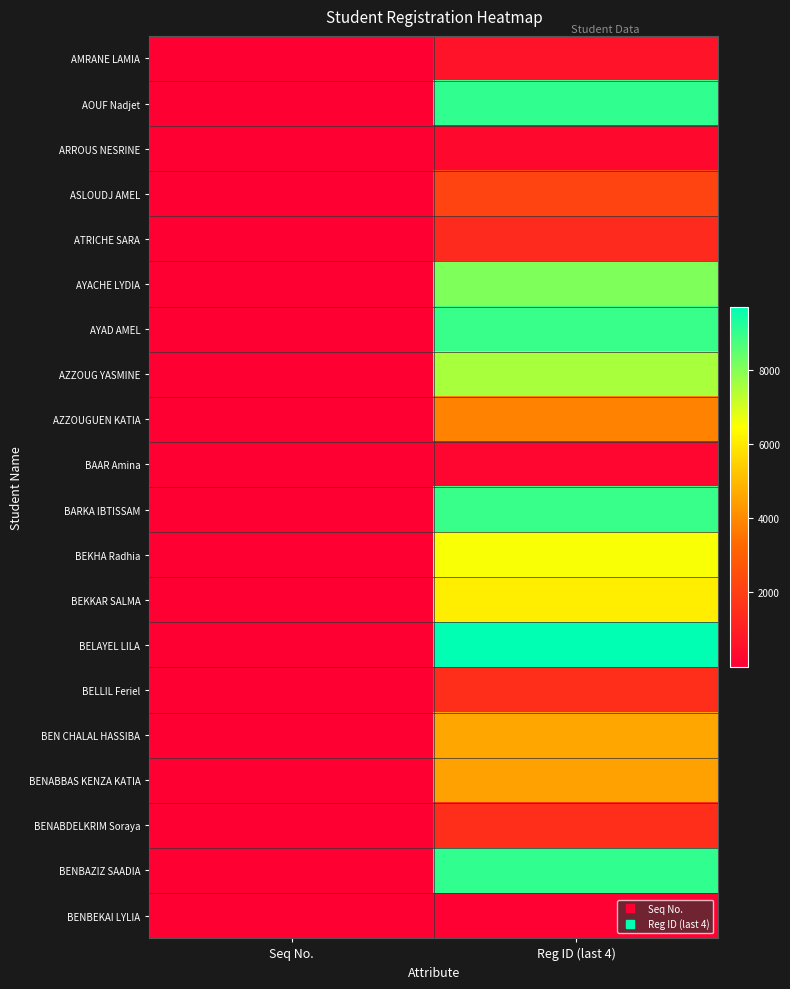

At which category is the sum across all series the highest?

Reg ID (last 4)